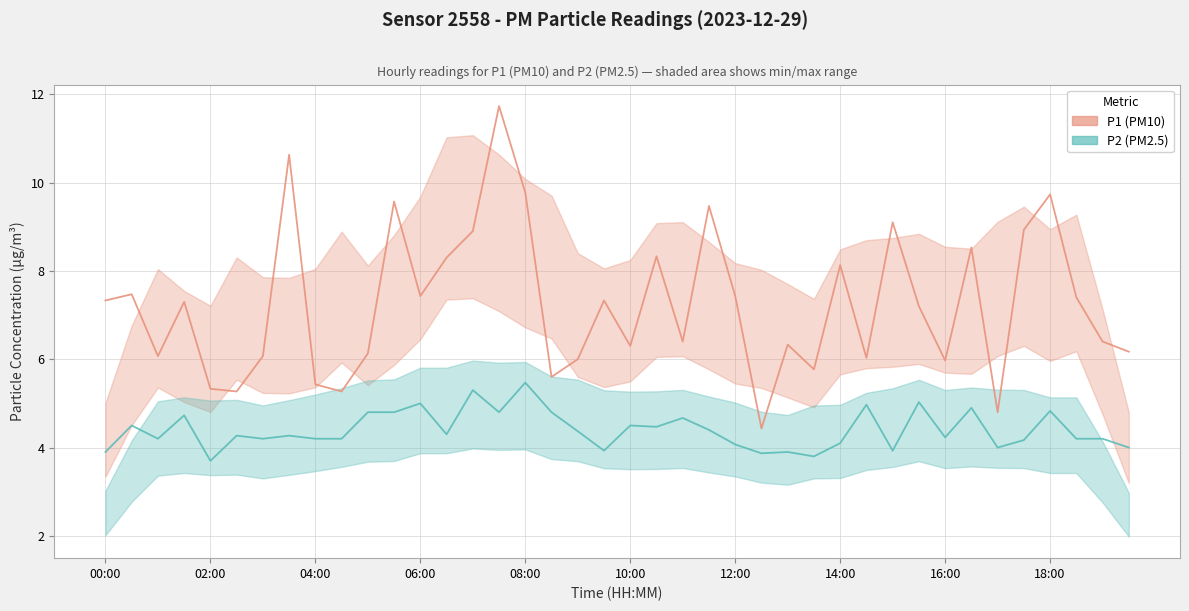

Reading left to right, transcribe all the data shown in this chart.

P1 (PM10): 7.3	7.5	6.1	7.3	5.3	5.3	6.1	10.6	5.4	5.3	6.1	9.6	7.4	8.3	8.9	11.7	9.8	5.6	6.0	7.3	6.3	8.3	6.4	9.5	7.4	4.4	6.3	5.8	8.1	6.0	9.1	7.2	6.0	8.5	4.8	8.9	9.7	7.4	6.4	6.2
P2 (PM2.5): 3.9	4.5	4.2	4.7	3.7	4.3	4.2	4.3	4.2	4.2	4.8	4.8	5.0	4.3	5.3	4.8	5.5	4.8	4.4	3.9	4.5	4.5	4.7	4.4	4.1	3.9	3.9	3.8	4.1	5.0	3.9	5.0	4.2	4.9	4.0	4.2	4.8	4.2	4.2	4.0